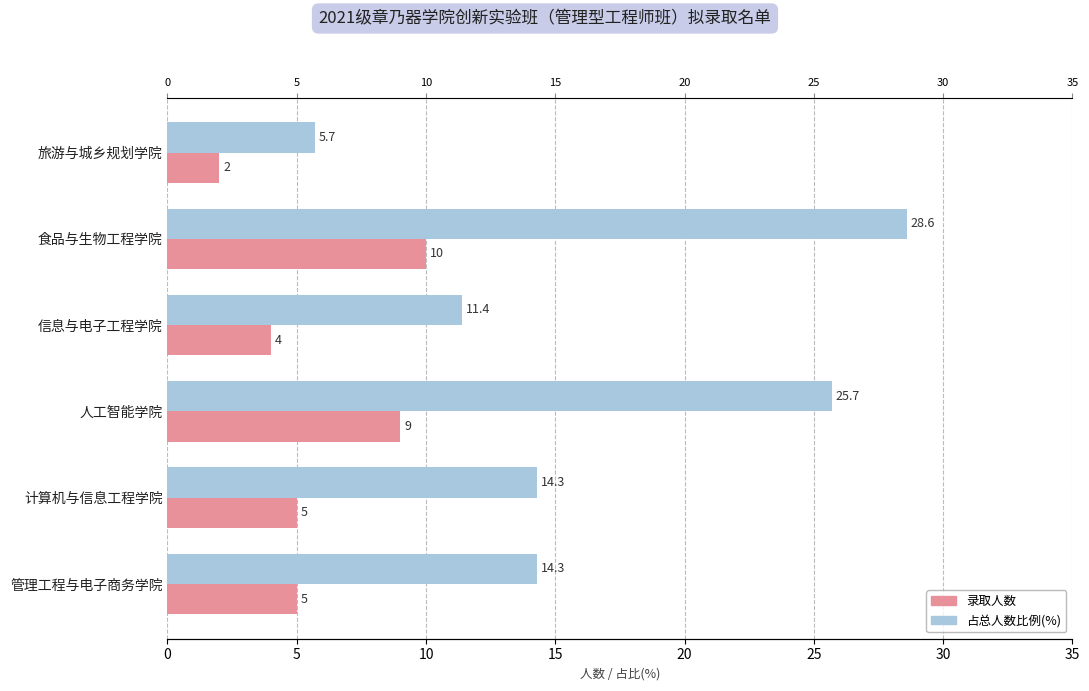

The value of 占总人数比例(%) at 人工智能学院 is 42.2. True or false?

False